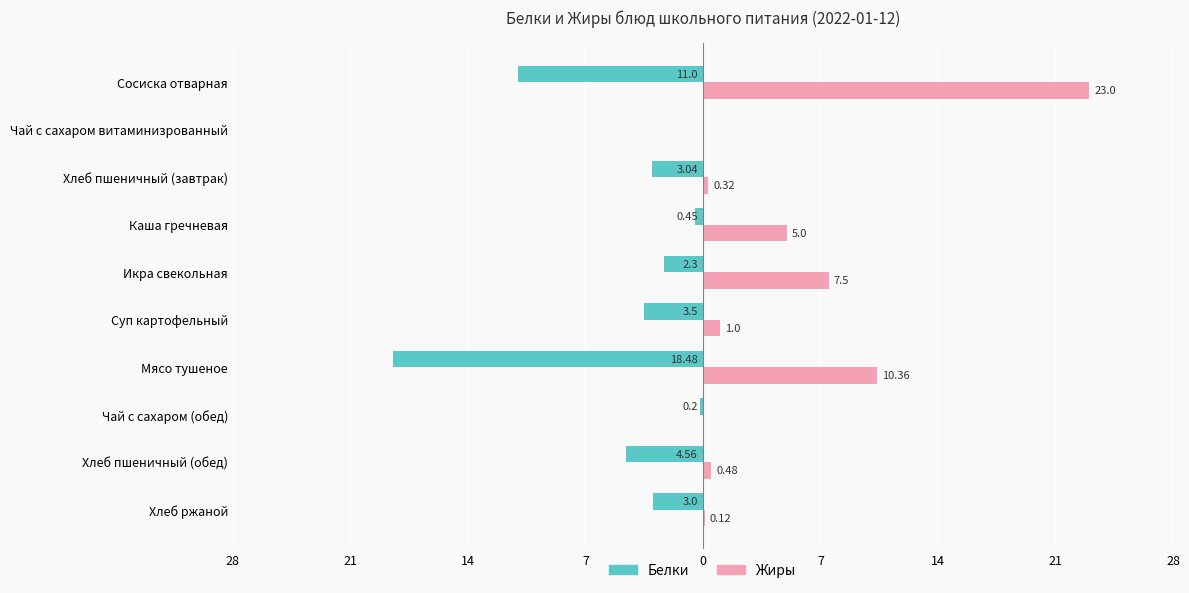

What are all the series names shown in the legend?

Белки, Жиры